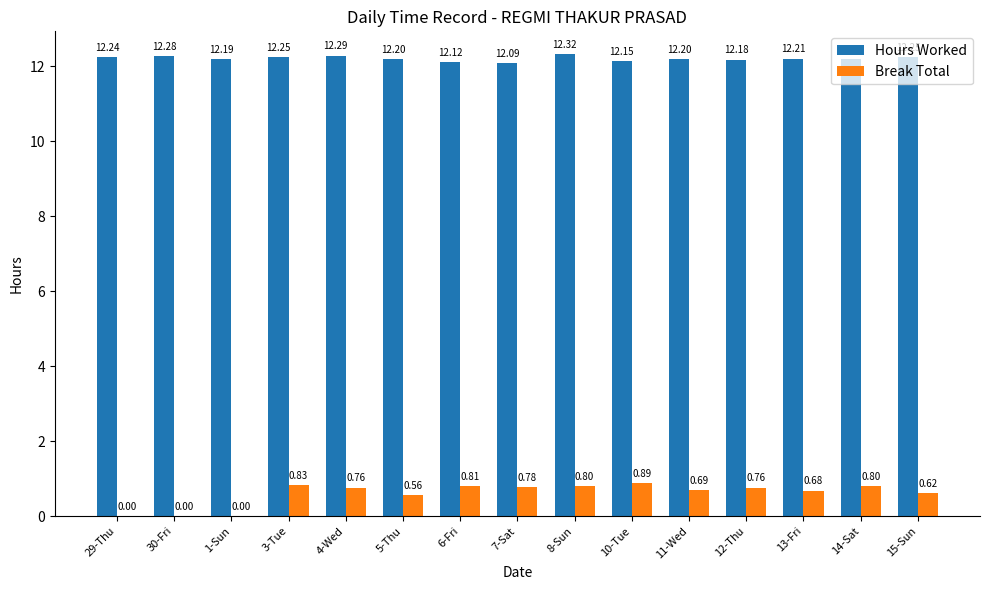

True or false: Hours Worked has a value of 12.3 at 4-Wed.

True